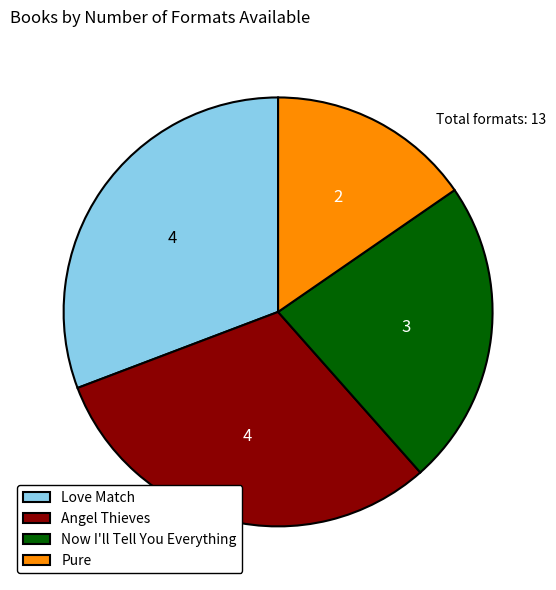

Is it true that Now I'll Tell You Everything is 23% of the pie?

True